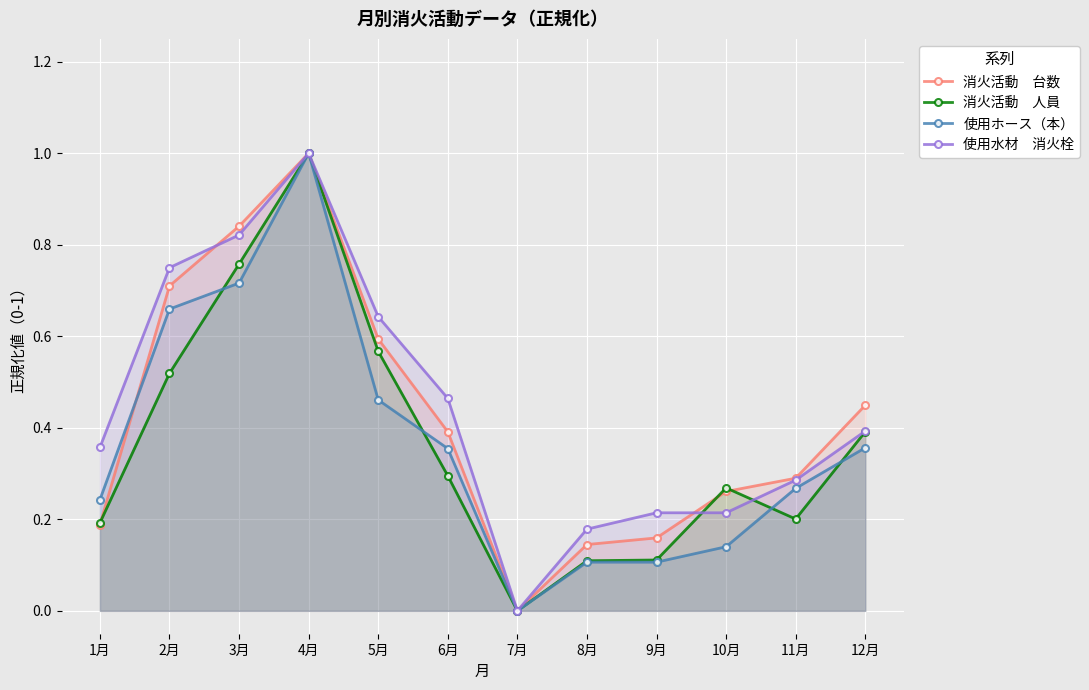

In 消火活動　人員, how many points are higher than both neighbors (excluding endpoints)?

2